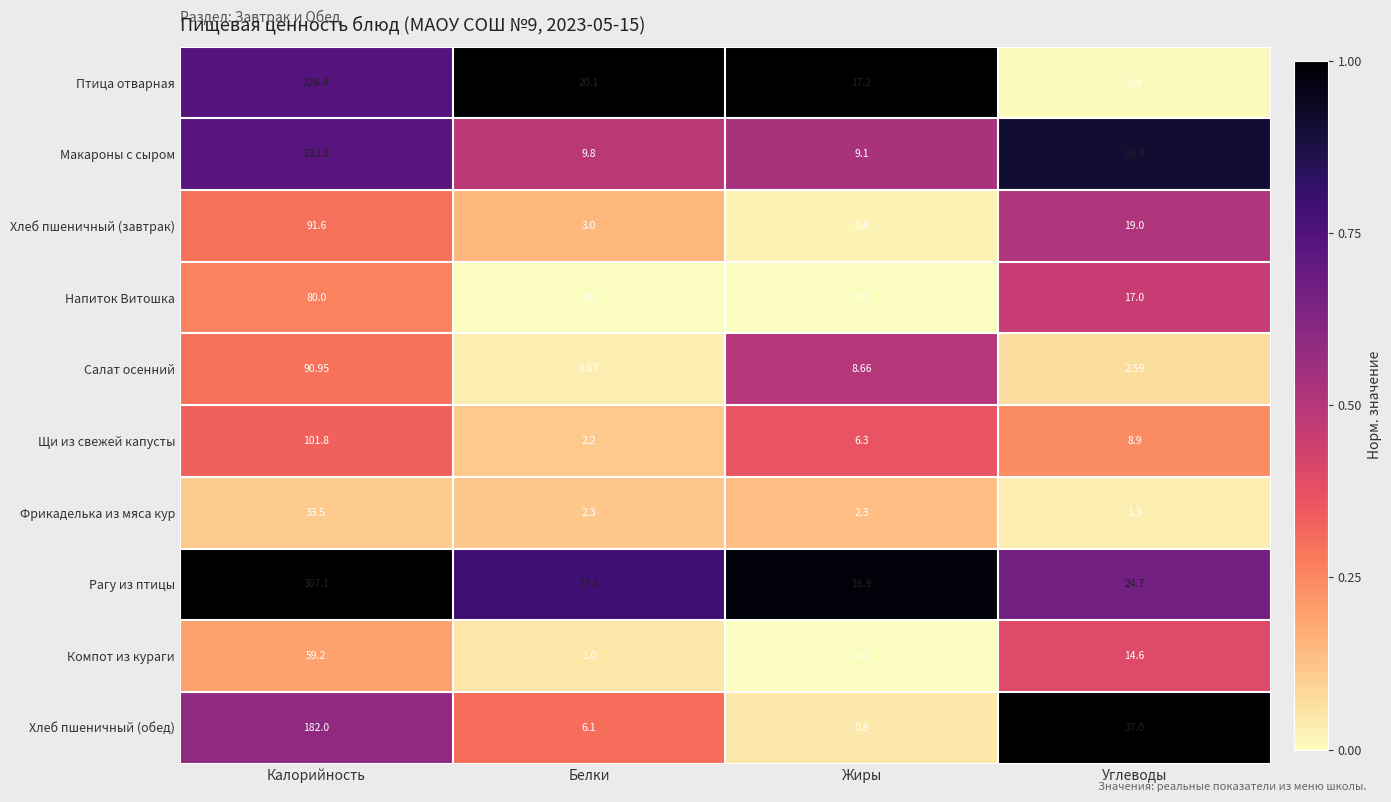

Which category has the highest value in the Напиток Витошка series?

Калорийность